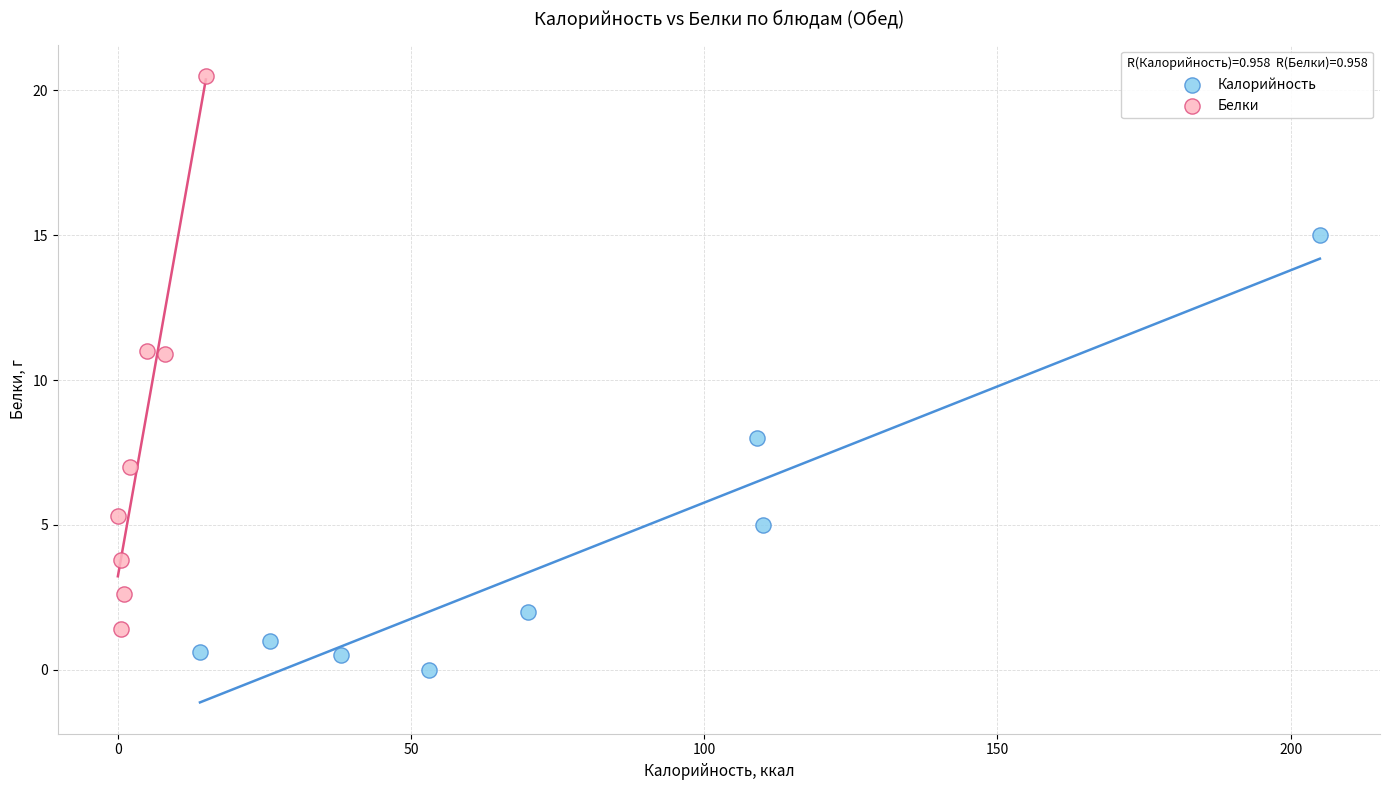

Which series has the largest Y range (max minus min)?

Белки